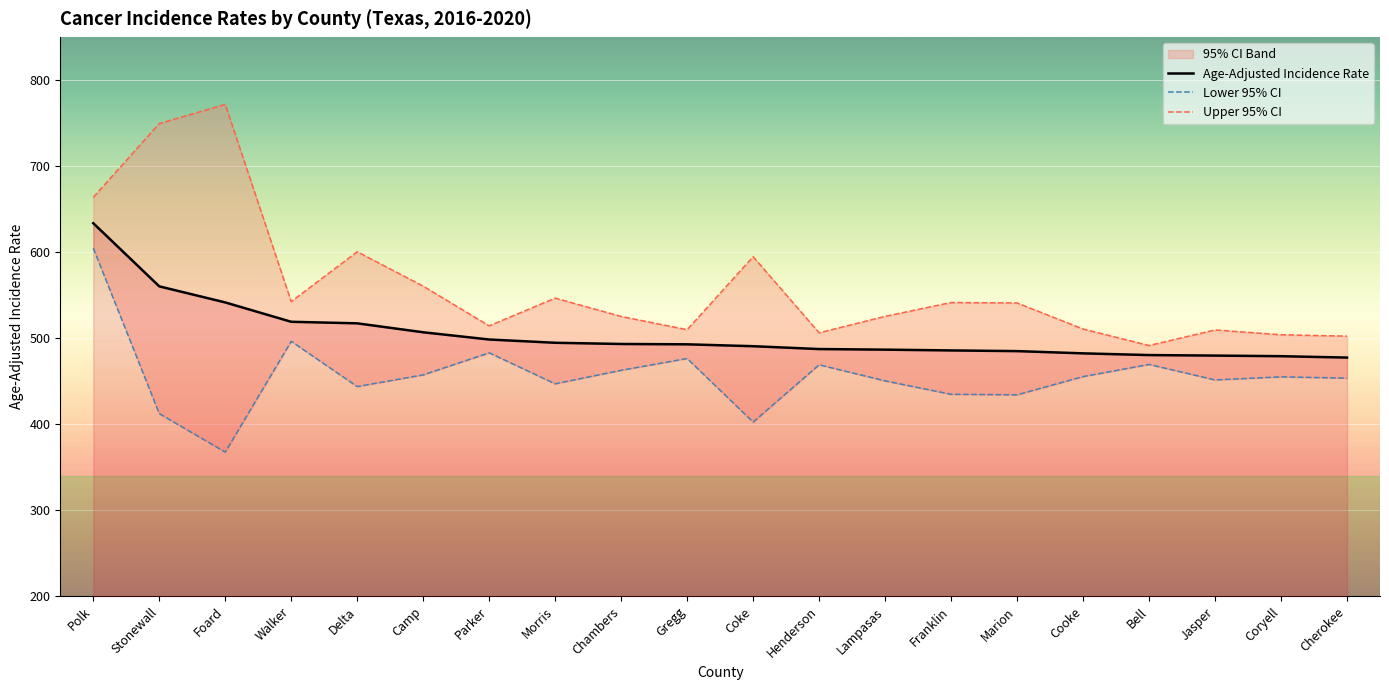

Reading right to left, list all the values displayed in this chart.

Age-Adjusted Incidence Rate: 477.4	479.0	479.7	480.3	482.3	484.9	485.7	486.6	487.3	490.6	492.8	493.2	494.6	498.4	506.8	517.2	519.0	541.5	560.2	633.6
Lower 95% CI: 453.5	455.0	451.4	469.4	455.3	434.1	434.7	450.3	469.0	402.4	476.3	462.6	446.9	482.9	457.3	443.7	496.3	367.5	412.3	604.6
Upper 95% CI: 502.3	503.9	509.5	491.4	510.6	540.9	541.4	525.3	506.2	594.7	509.8	525.2	546.5	514.3	560.4	600.4	542.5	771.7	749.4	663.7